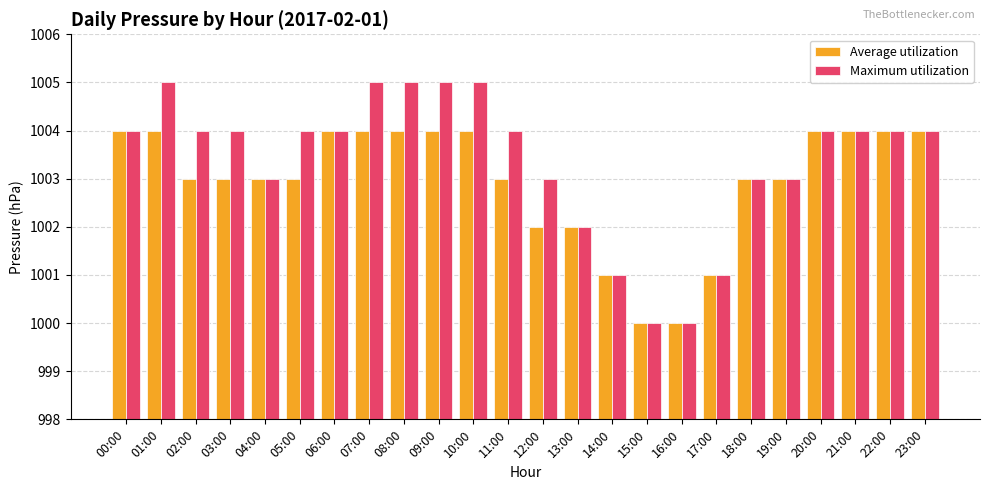

How many Maximum utilization values are between 1003 and 1004?

14